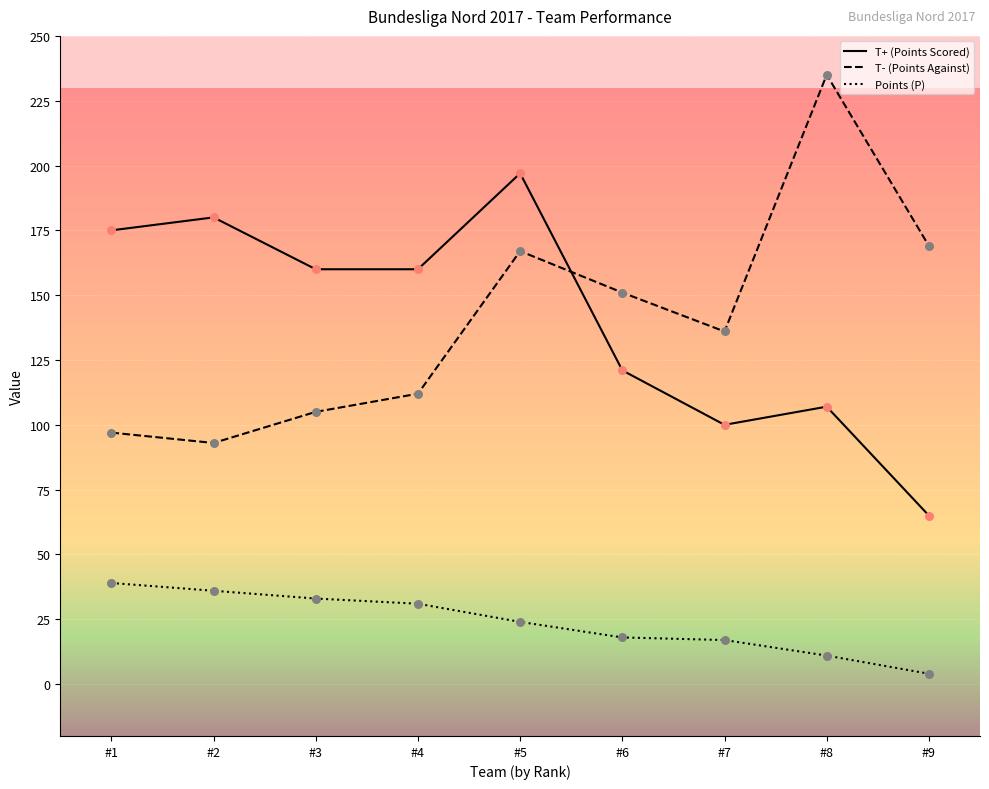

Is the value of T+ (Points Scored) at #1 greater than the value of Points (P) at #2?

Yes